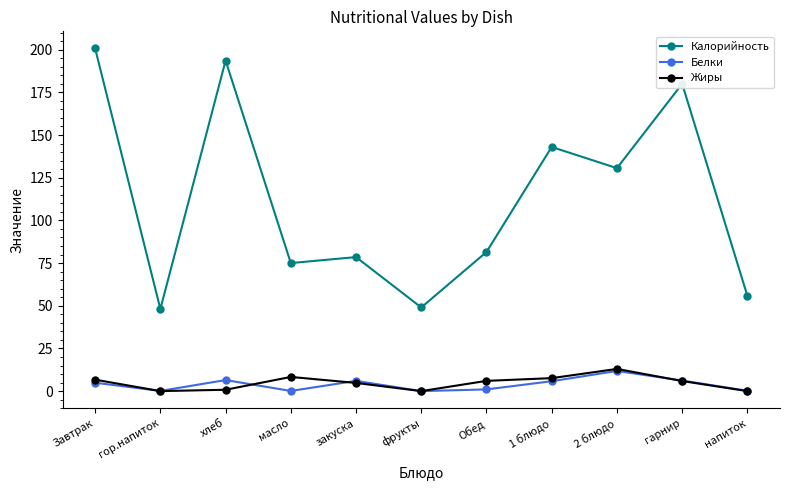

What are all the series names shown in the legend?

Калорийность, Белки, Жиры